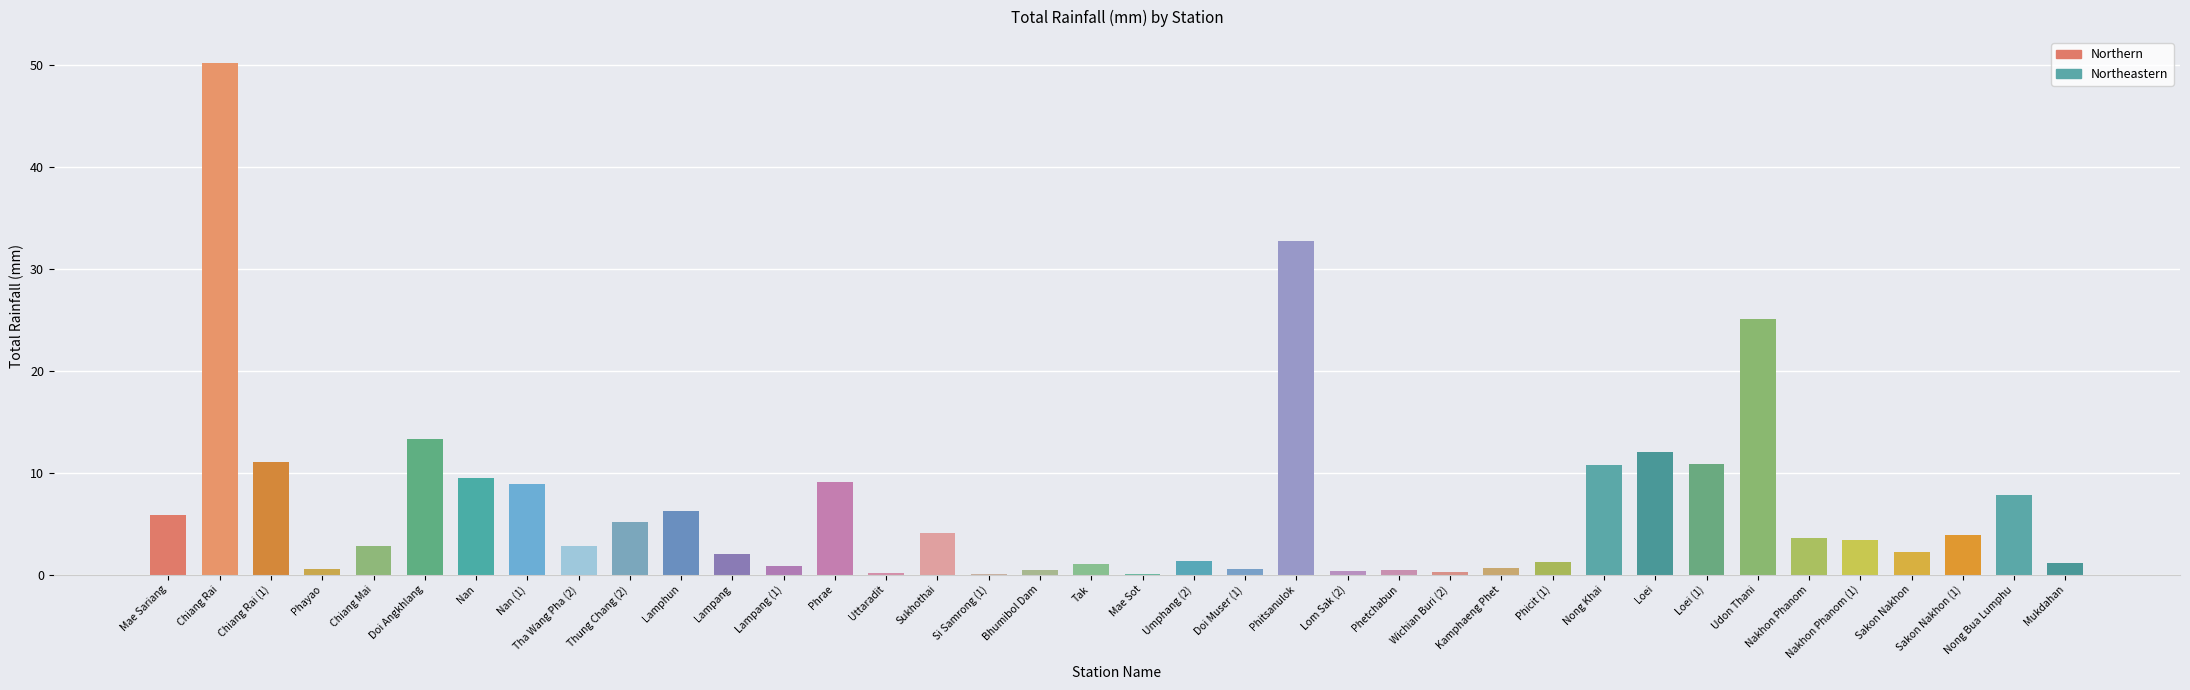

Where is the data nearest to the value 25?

Udon Thani